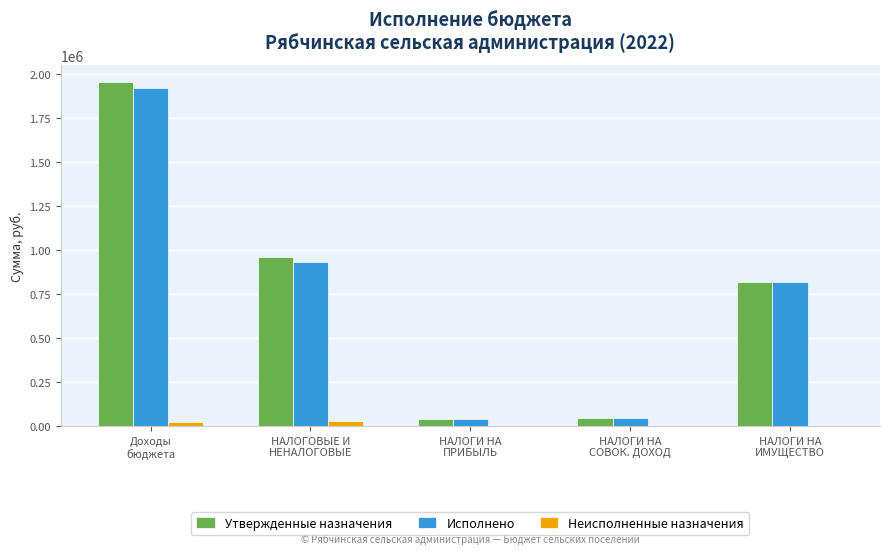

How many groups of bars are there?

5